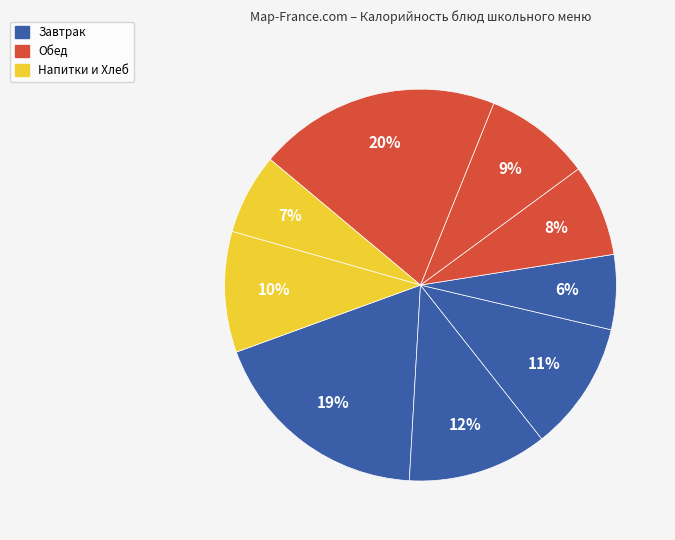

Is there a majority slice in this chart?

No